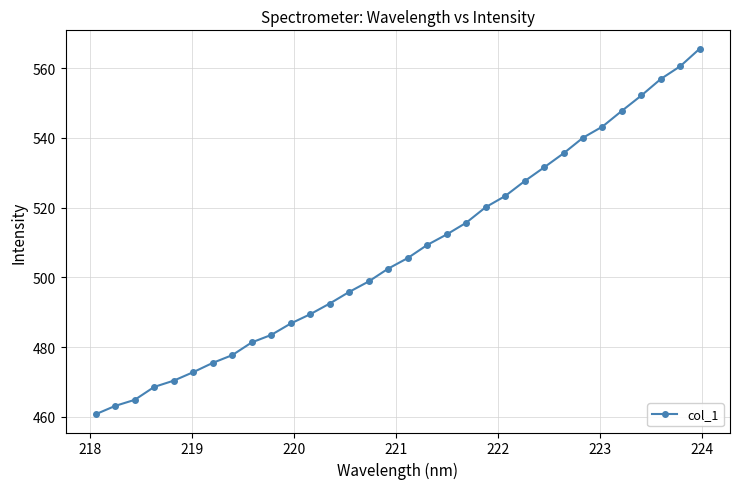

What is the maximum value shown in the chart?

565.6